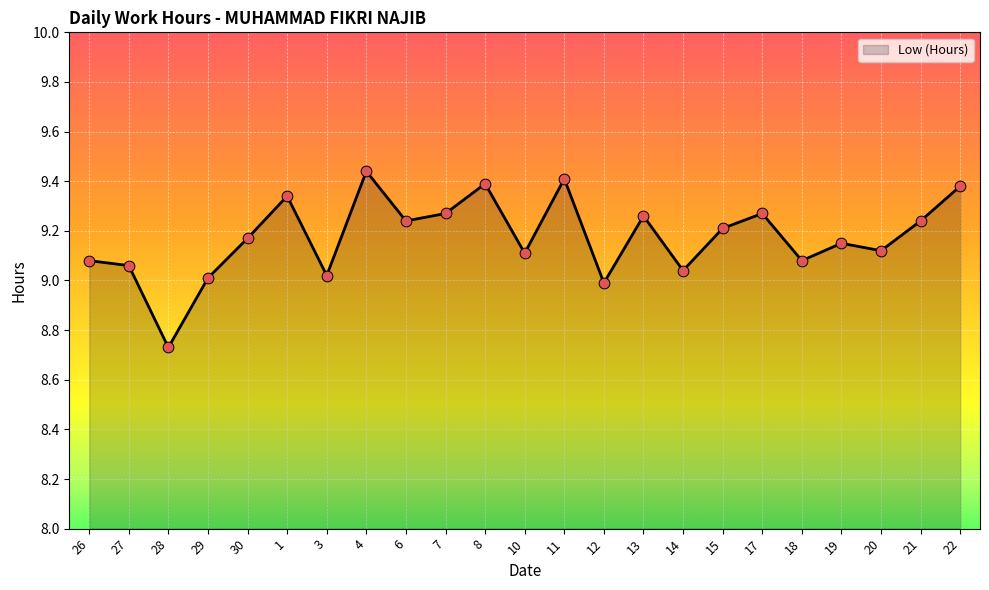

What is the change in value from 30 to 6?

+0.1